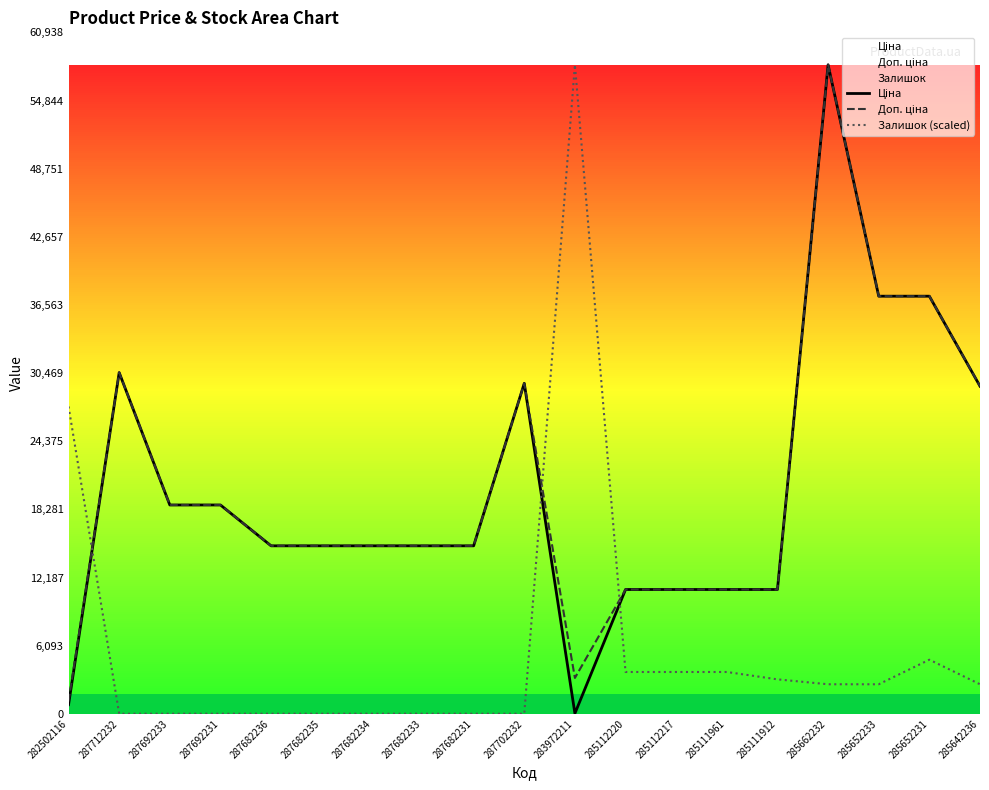

At which label does Ціна first exceed 15019?

287712232